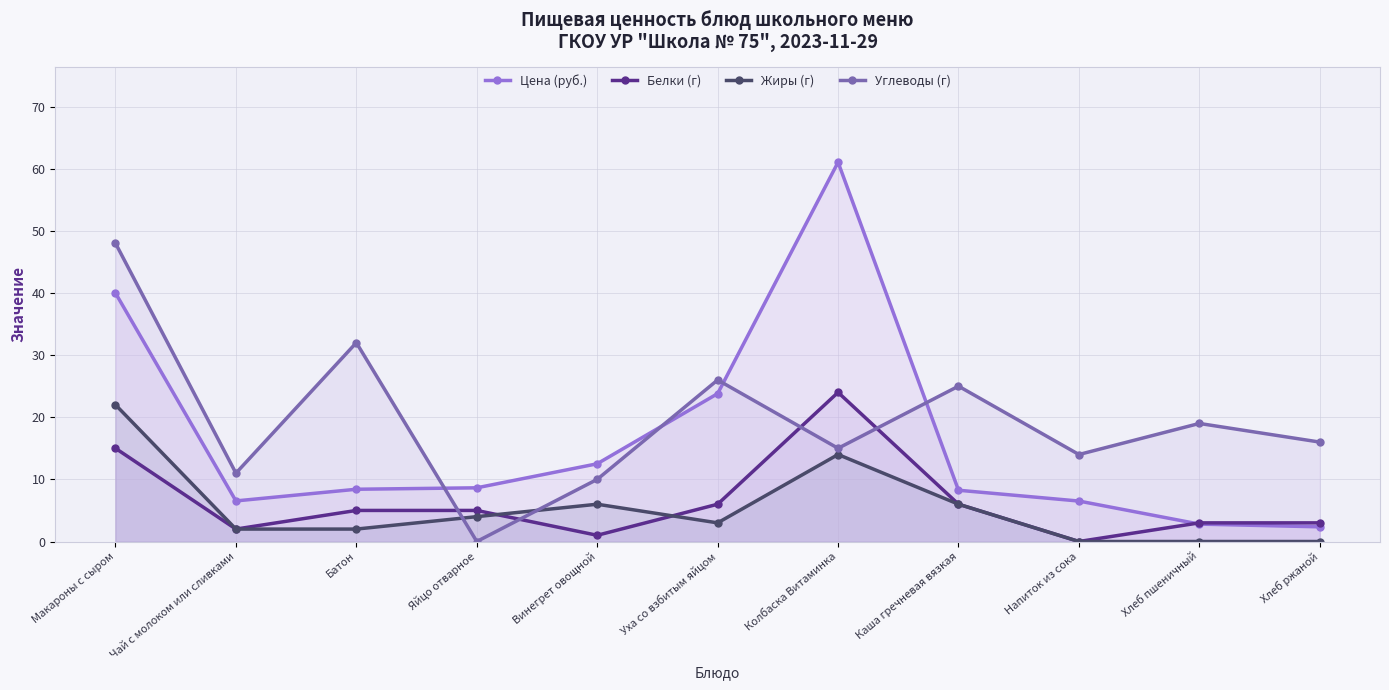

Reading left to right, extract all data points from this chart.

Цена (руб.): 40.0	6.5	8.4	8.6	12.5	23.8	61.0	8.2	6.5	2.8	2.4
Белки (г): 15.0	2.0	5.0	5.0	1.0	6.0	24.0	6.0	0.0	3.0	3.0
Жиры (г): 22.0	2.0	2.0	4.0	6.0	3.0	14.0	6.0	0.0	0.0	0.0
Углеводы (г): 48.0	11.0	32.0	0.0	10.0	26.0	15.0	25.0	14.0	19.0	16.0